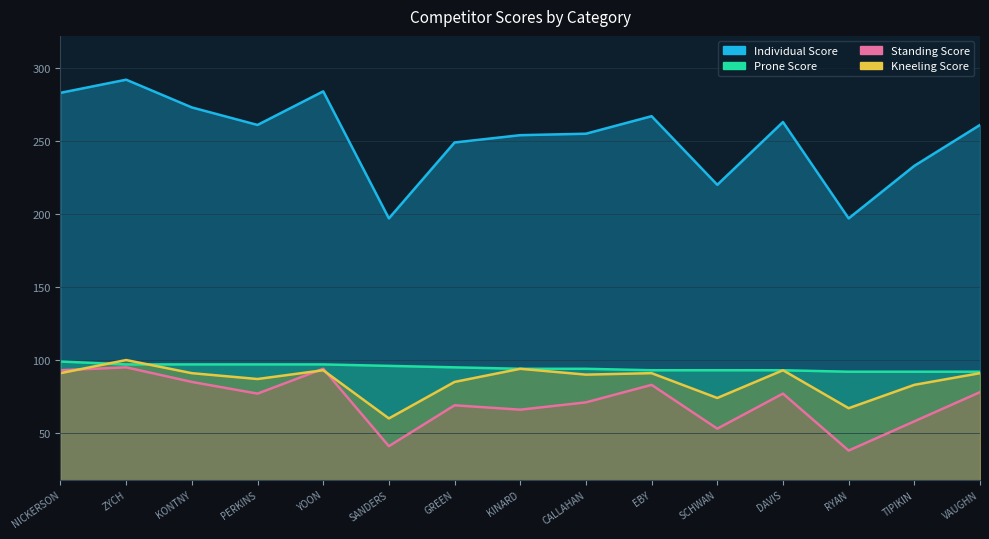

At CALLAHAN, list the series in order from largest to smallest.

Individual Score, Prone Score, Kneeling Score, Standing Score